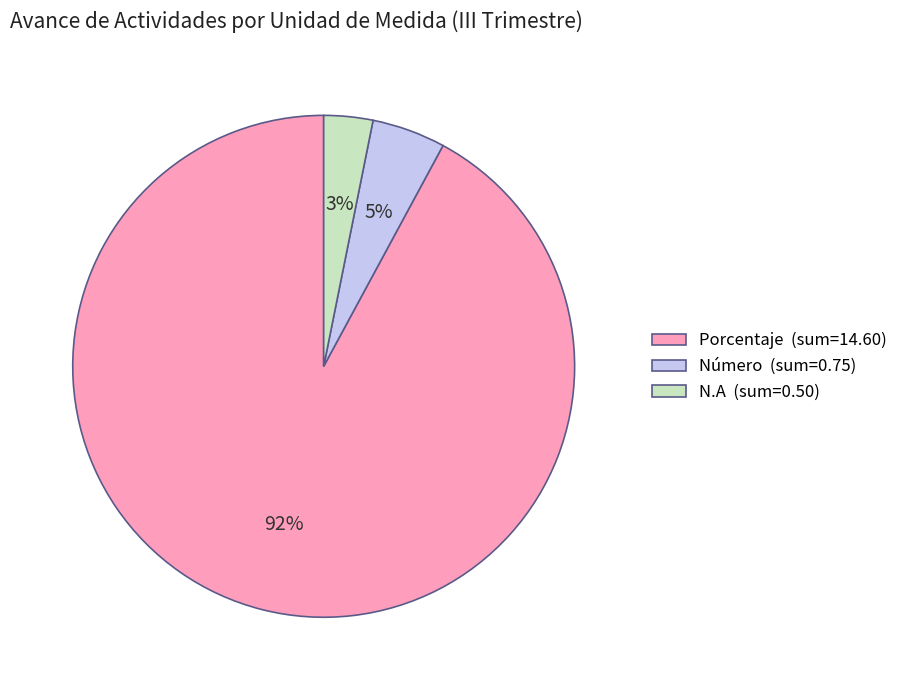

To the nearest percent, what portion does Porcentaje (sum=14.60) represent?

92%